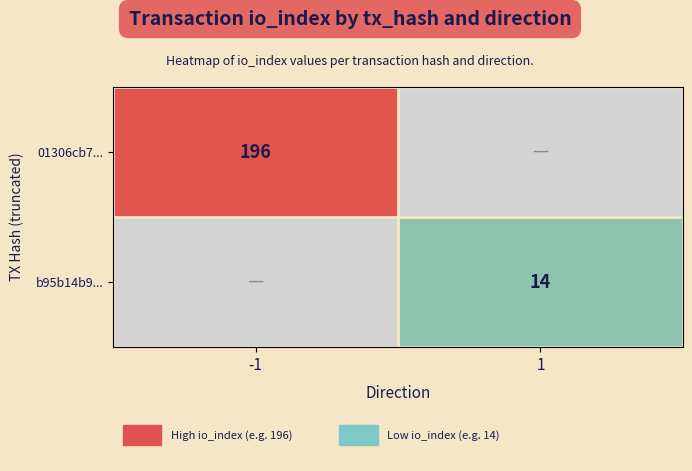

How many distinct data groups are displayed?

2